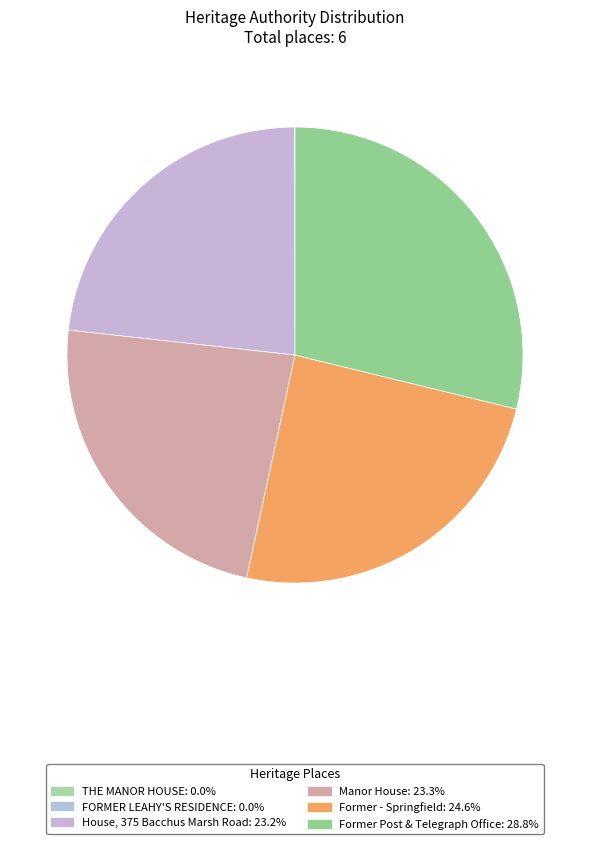

To the nearest percent, what is the average slice percentage?

17%